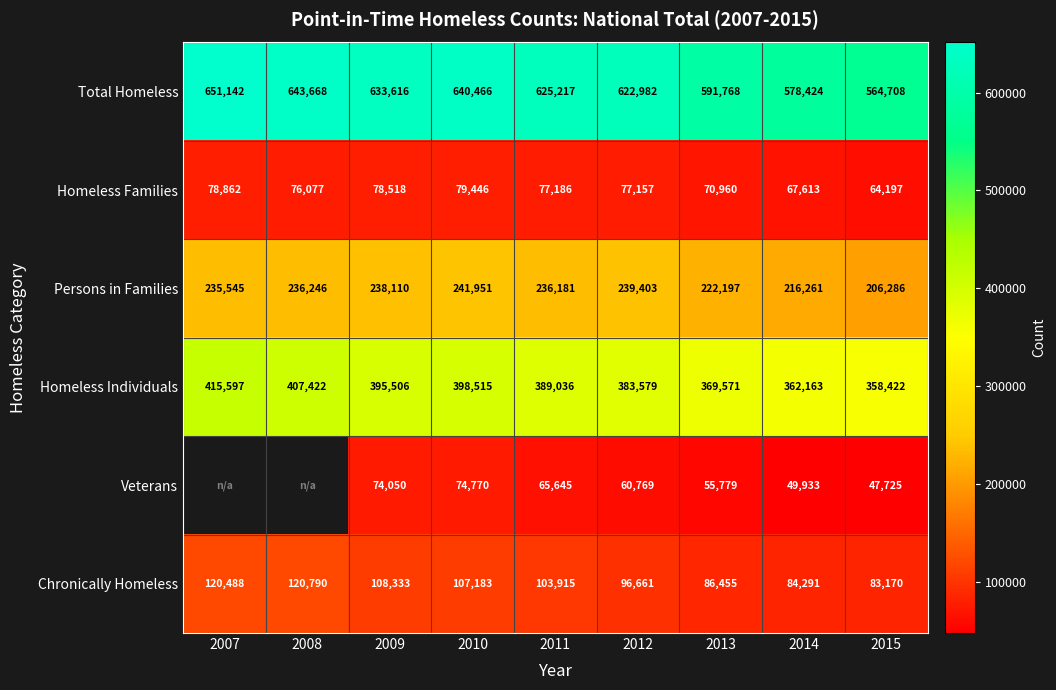

Is the value of Veterans at 2015 greater than the value of Homeless Families at 2012?

No